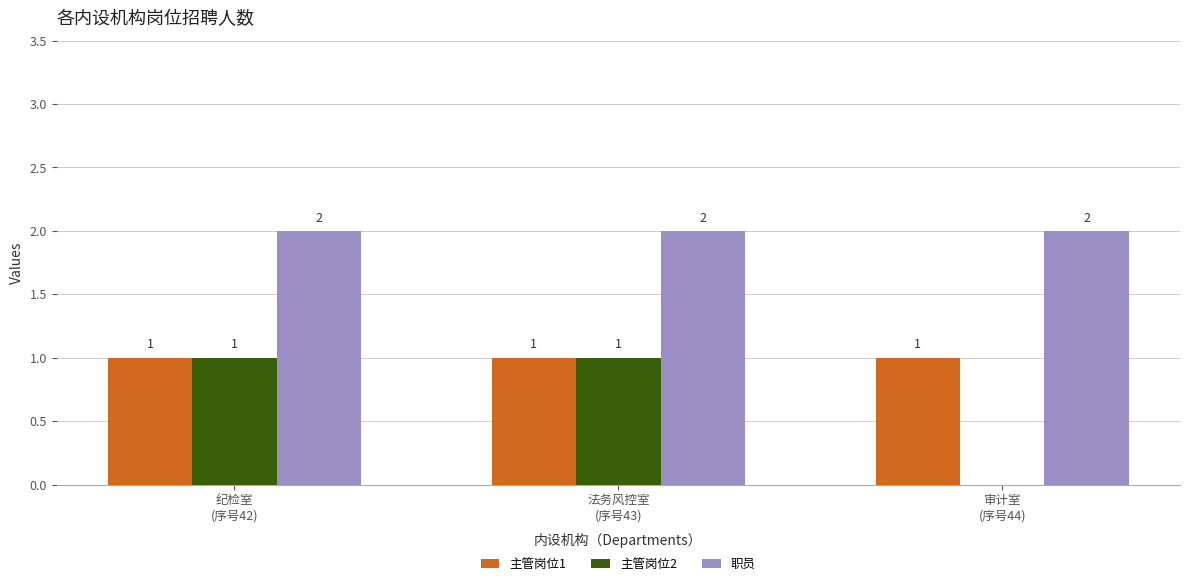

How many 主管岗位2 values are between 0 and 1?

3